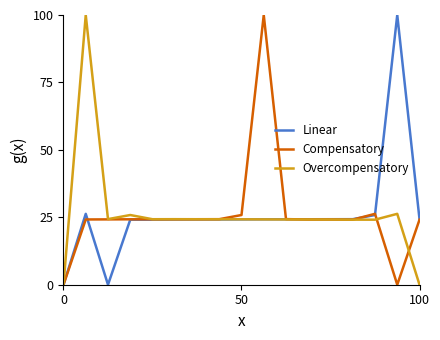

How many lines are shown in the chart?

3